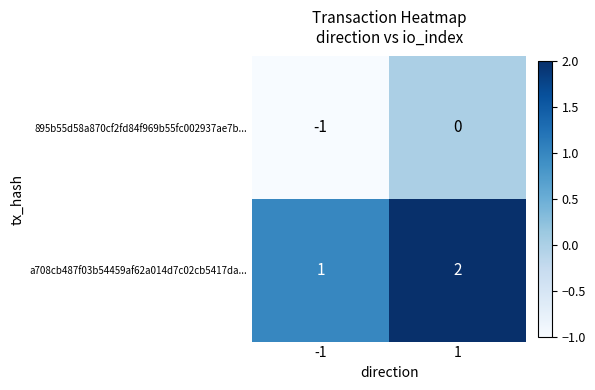

What is the sum of all a708cb487f03b54459af62a014d7c02cb5417da... values?

3